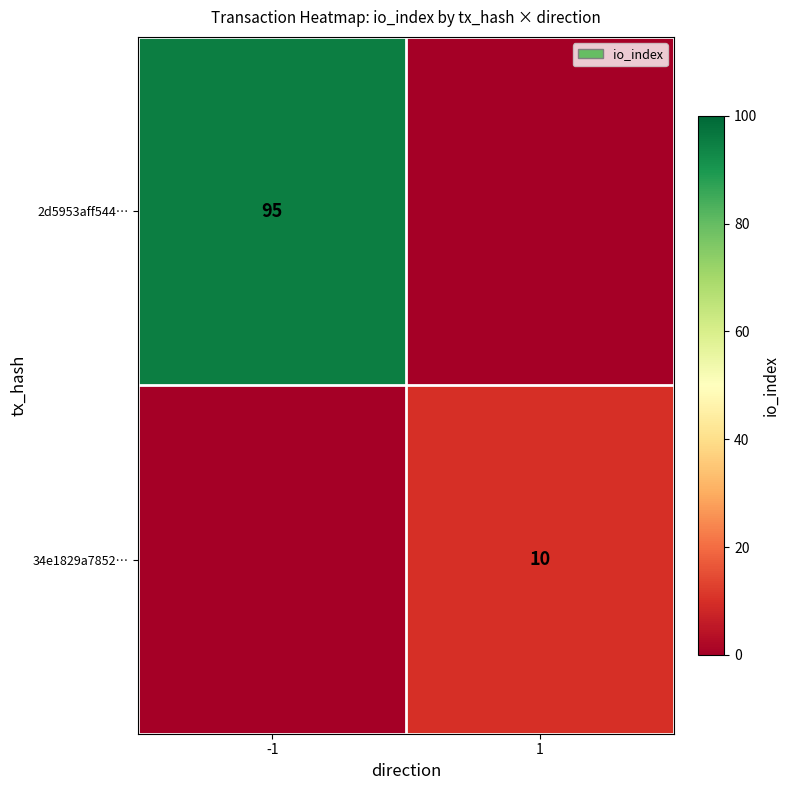

Is it true that 34e1829a7852… equals 10 at 1?

True